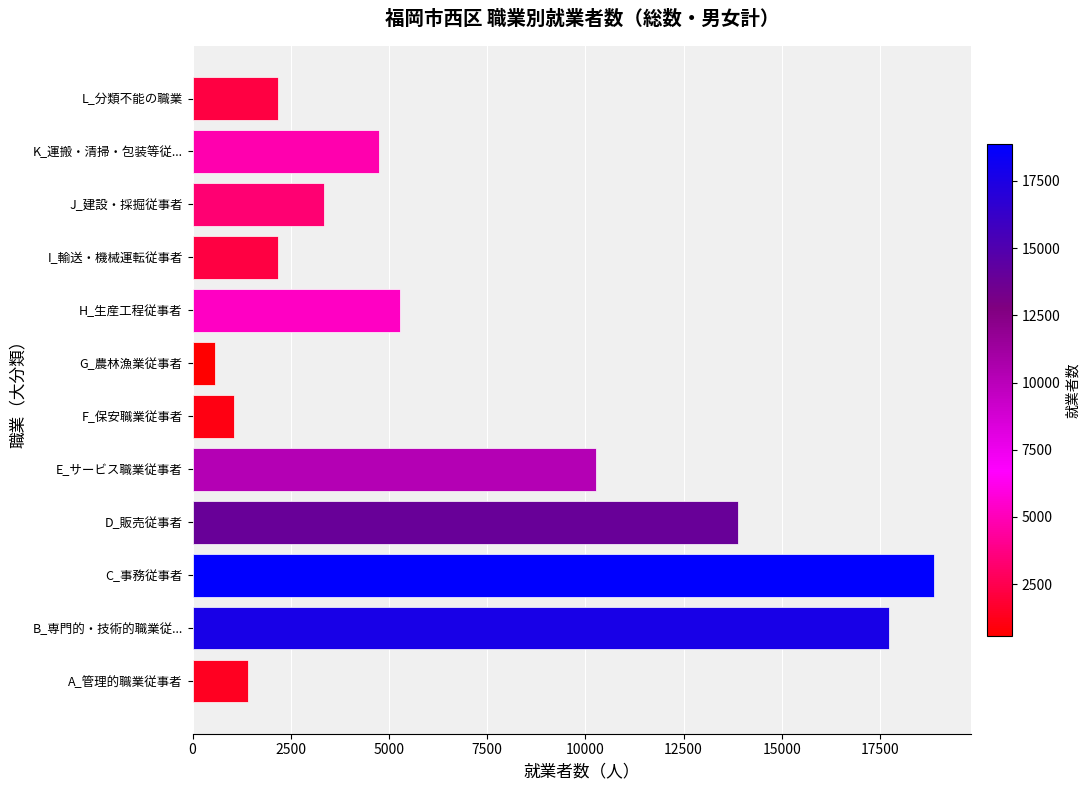

Does the chart contain any negative values?

No